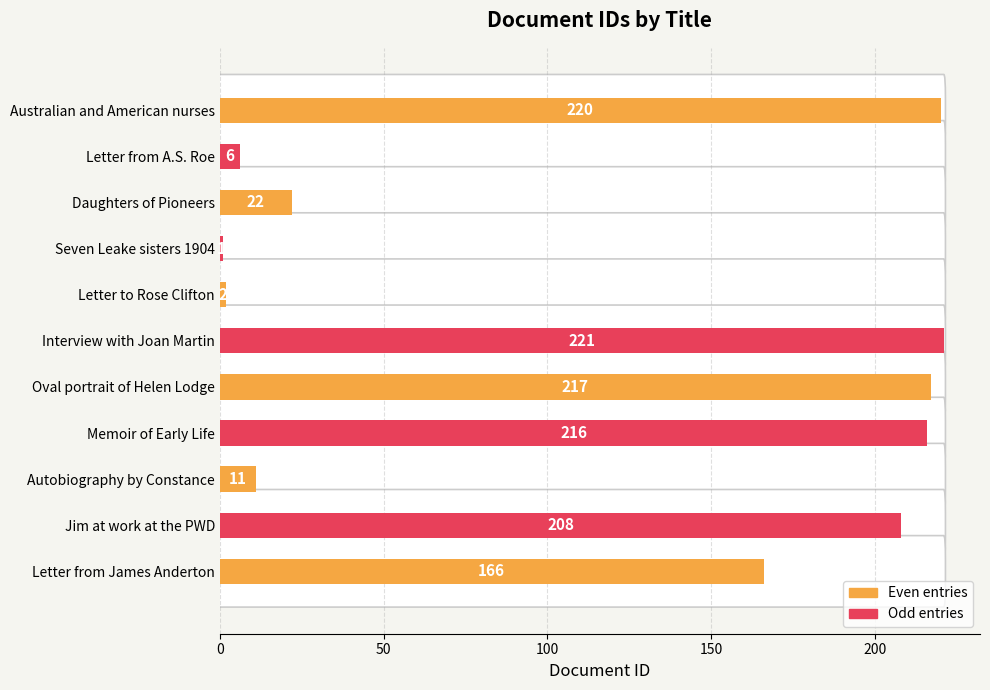

What is the label of the 3rd bar from the bottom?

Autobiography by Constance